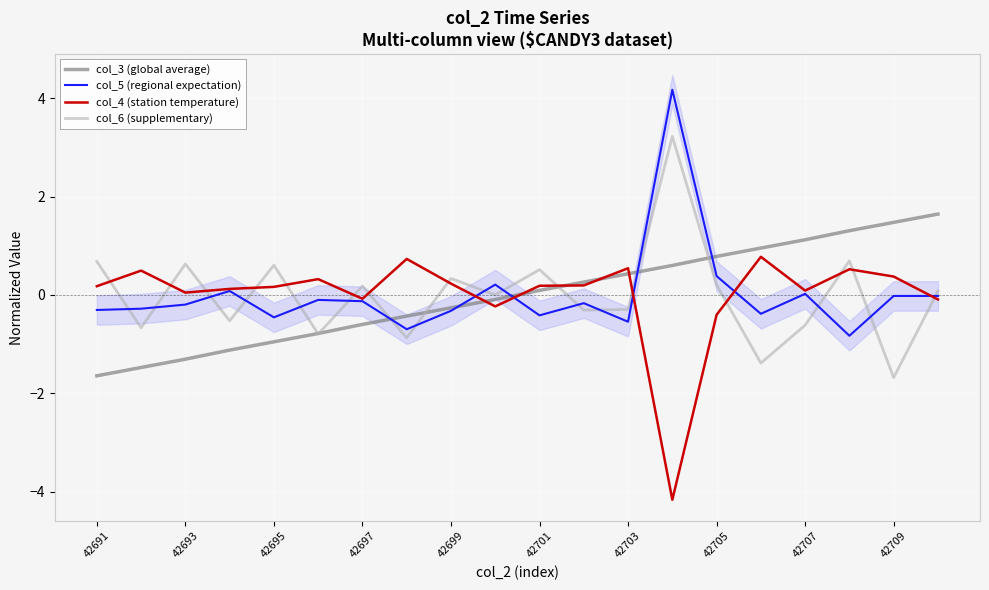

Is the value of col_3 (global average) at 42693 greater than the value of col_6 (supplementary) at 42691?

No